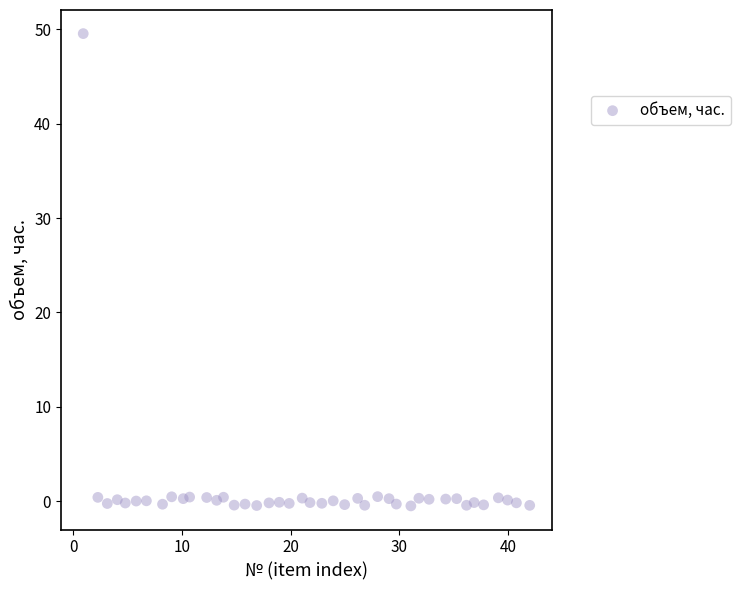

What is the range of Y values (max minus min)?

50.0